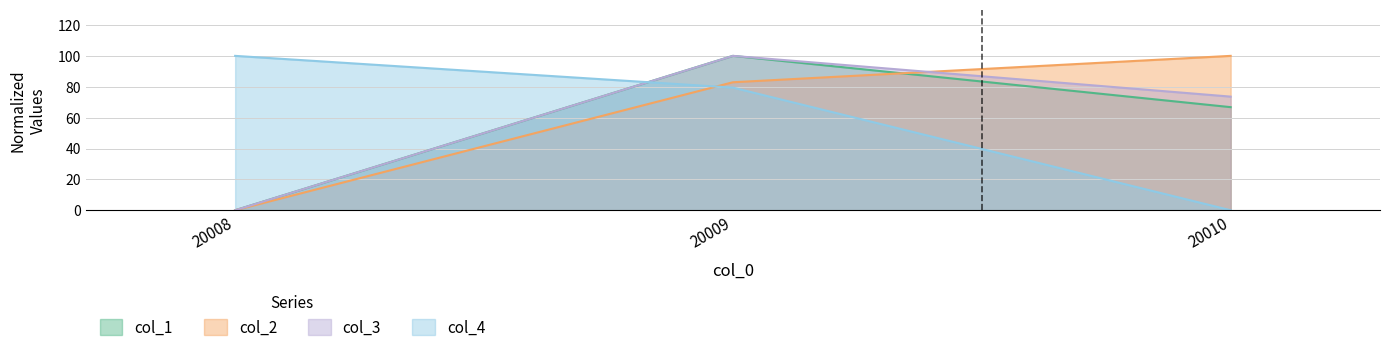

At how many categories does at least one series exceed 64?

3